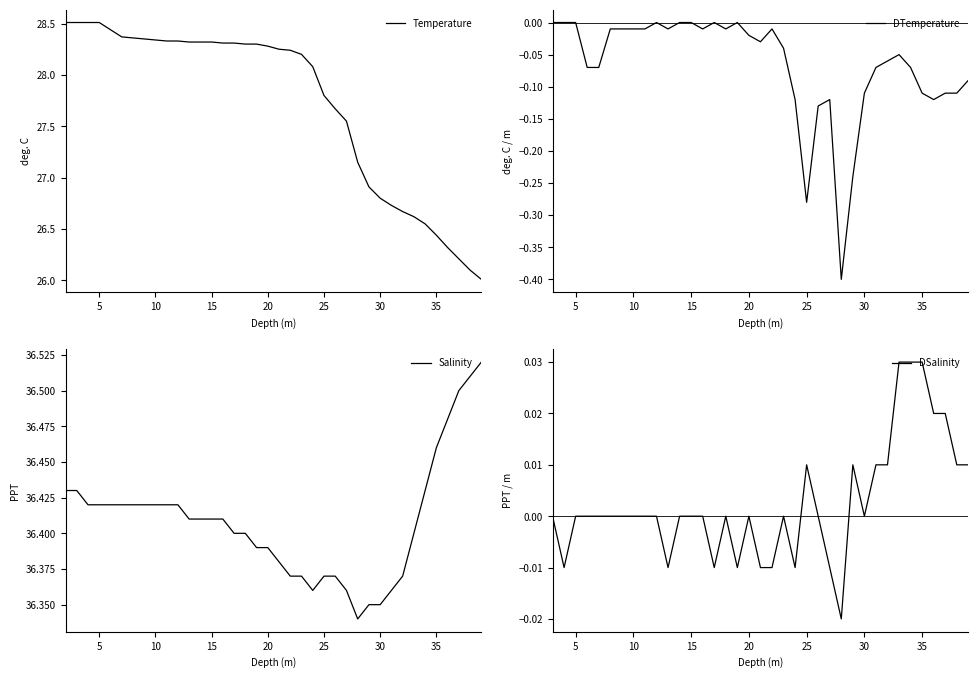

Does the chart have visible grid lines?

No